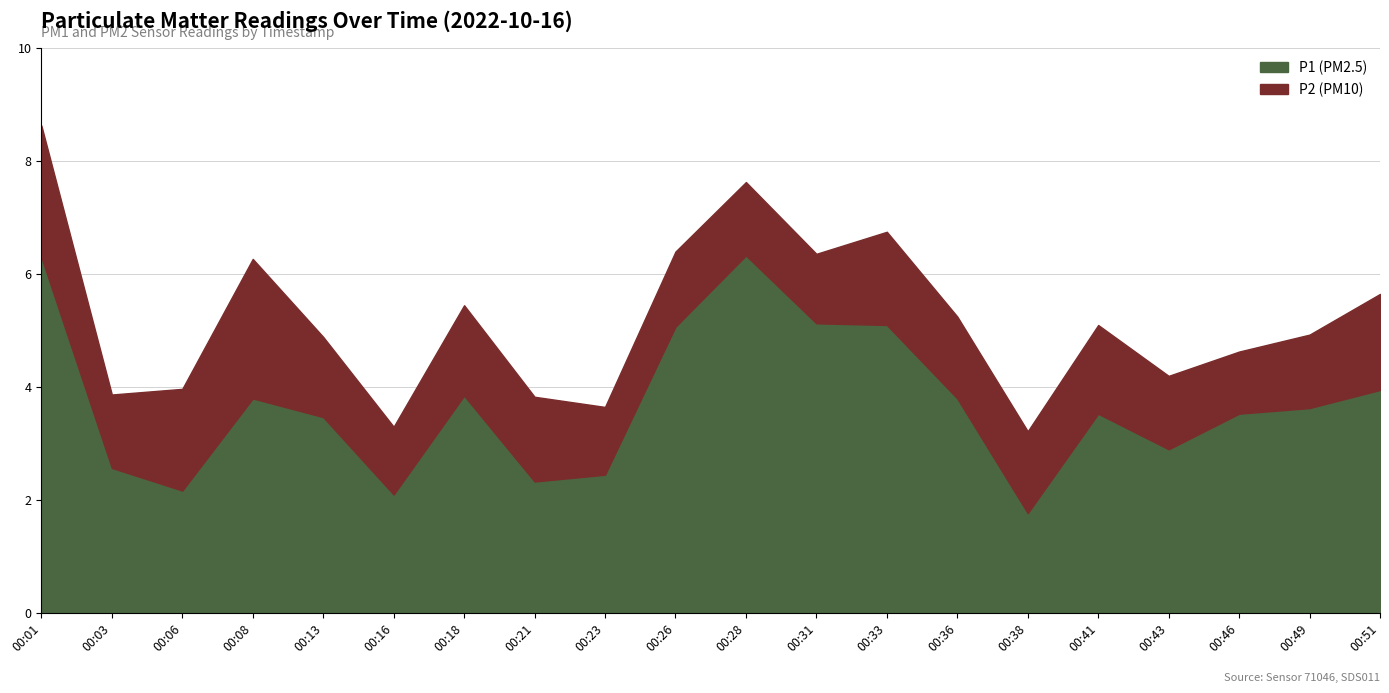

Where is P2 nearest to the value 1?

00:46